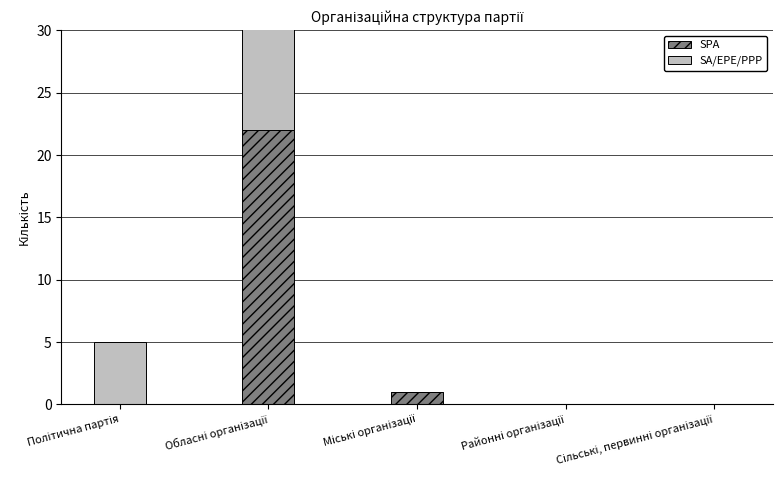

The SPA series shows 1 at Міські організації. True or false?

True